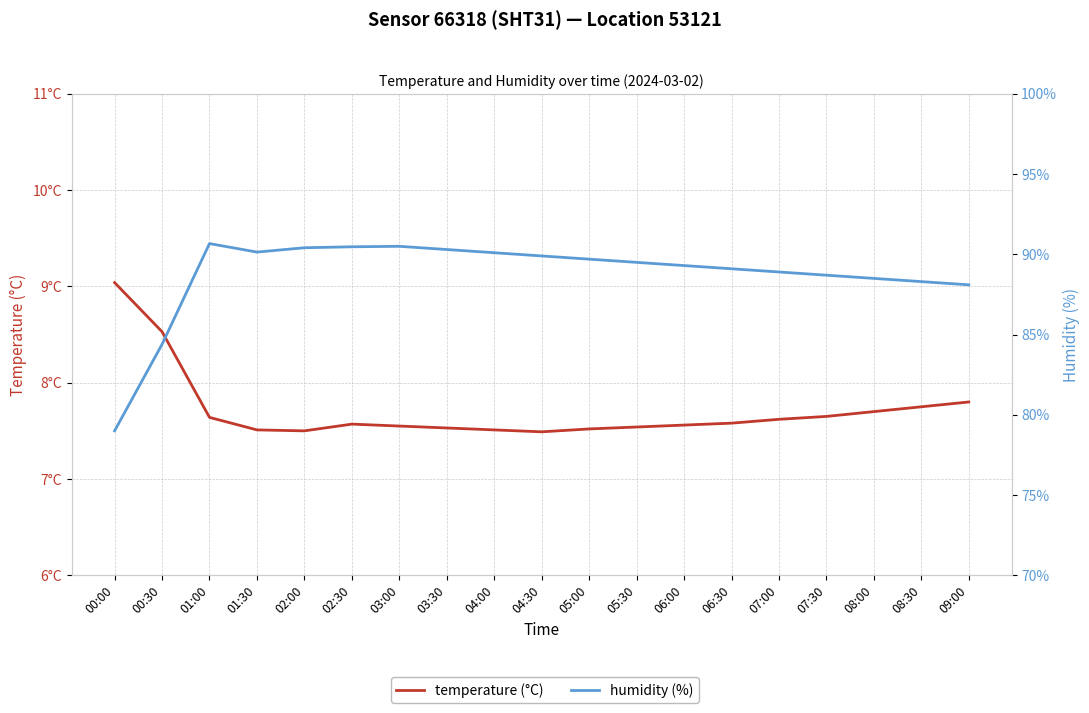

What is the difference between the maximum and minimum values in the temperature (°C) series?

1.5